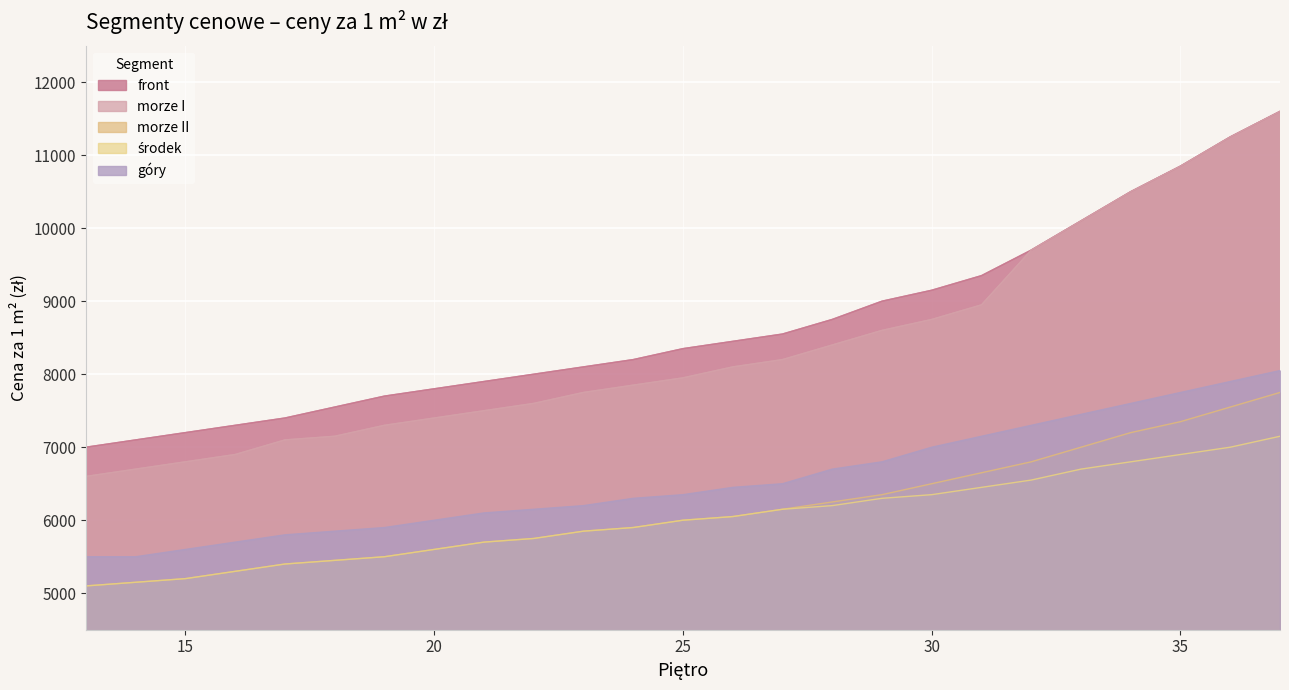

At which label does front reach its peak?

37